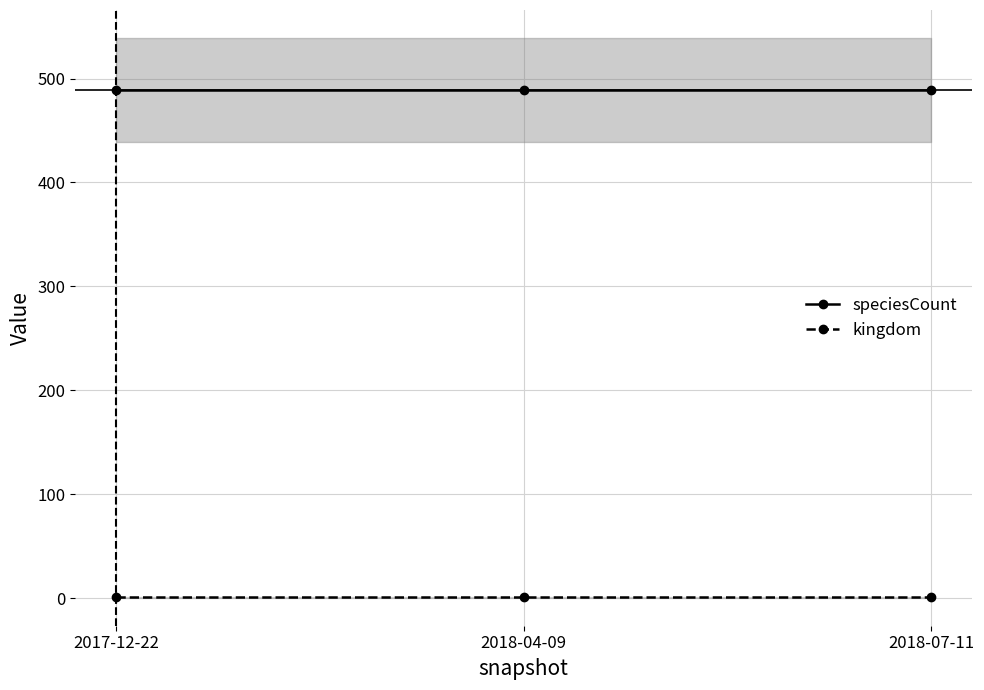

The speciesCount series shows 489 at 2017-12-22. True or false?

True